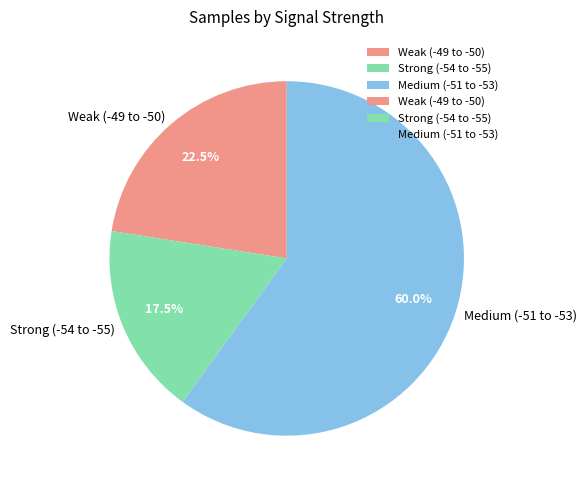

Which category has the smallest portion of the pie?

Strong (-54 to -55)